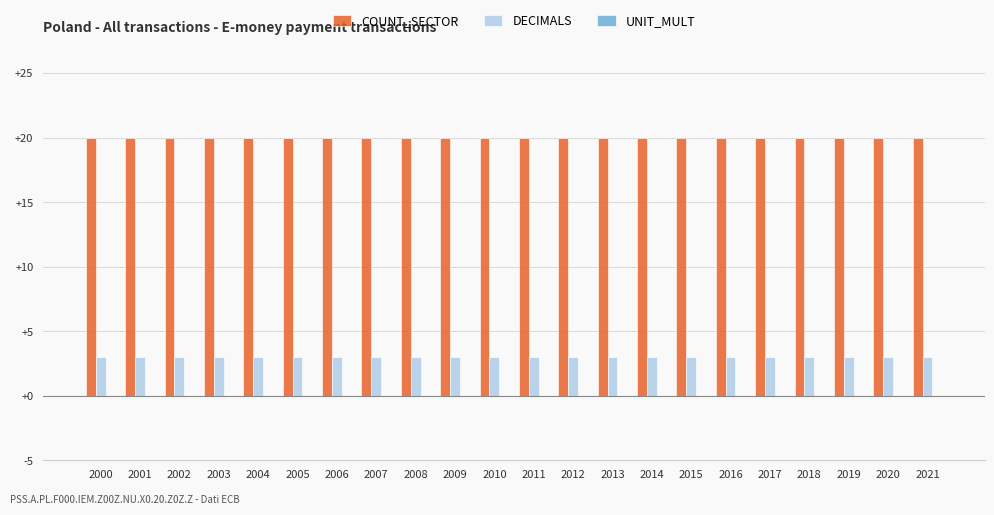

Rank the series by their maximum value, from highest to lowest.

COUNT_SECTOR, DECIMALS